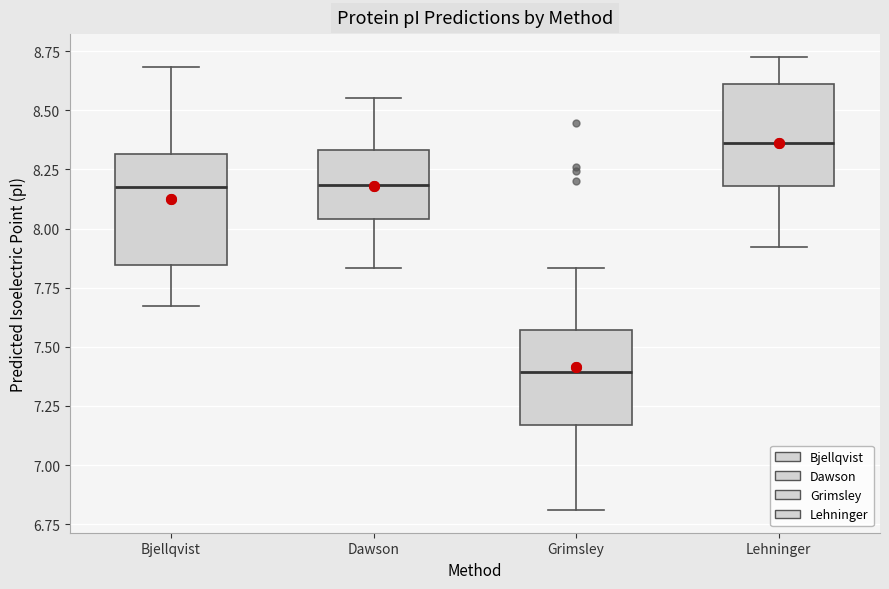

Reading left to right, read every box against the y-axis: the position of its median line, the range the box covers, and the ends of its whiskers. The values are not printed on the chart, so give them approximately, as read against the axis.

Bjellqvist: median 8.20, box 7.85 to 8.30, whiskers 7.65 to 8.70
Dawson: median 8.20, box 8.05 to 8.35, whiskers 7.85 to 8.55
Grimsley: median 7.40, box 7.15 to 7.55, whiskers 6.80 to 7.85
Lehninger: median 8.35, box 8.20 to 8.60, whiskers 7.90 to 8.75